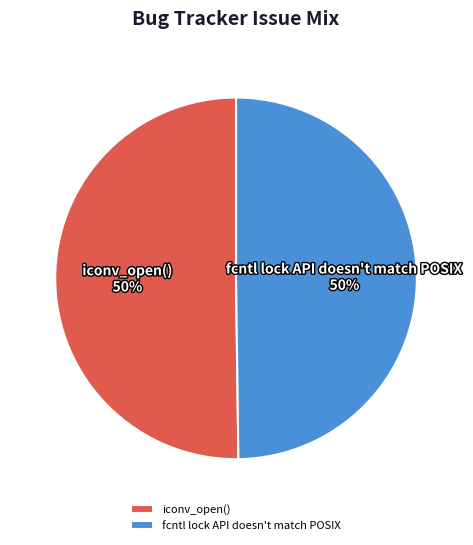

What percentage is the fcntl lock API doesn't match POSIX slice, to the nearest percent?

50%